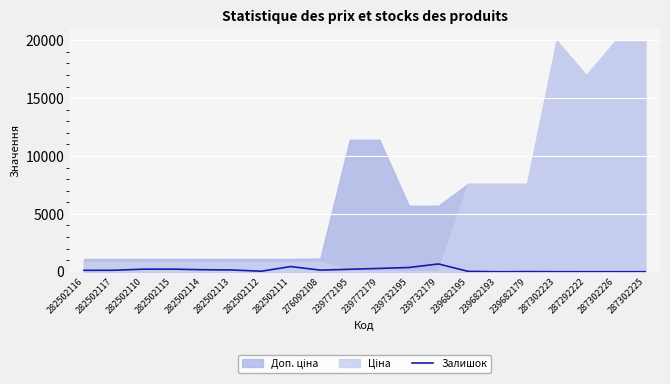

How many interior local peaks (higher than both neighbors) does the data have?

4